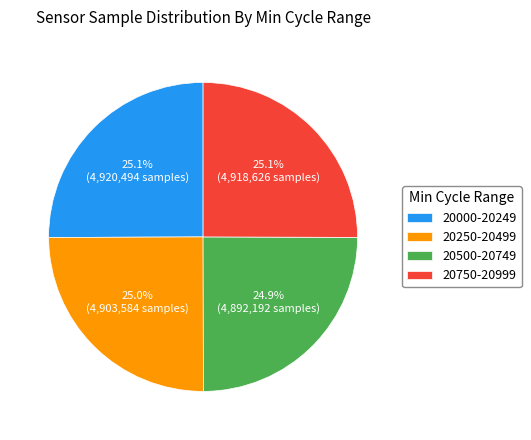

What is the ratio of the value at 20500-20749 to the value at 20750-20999?

1.0